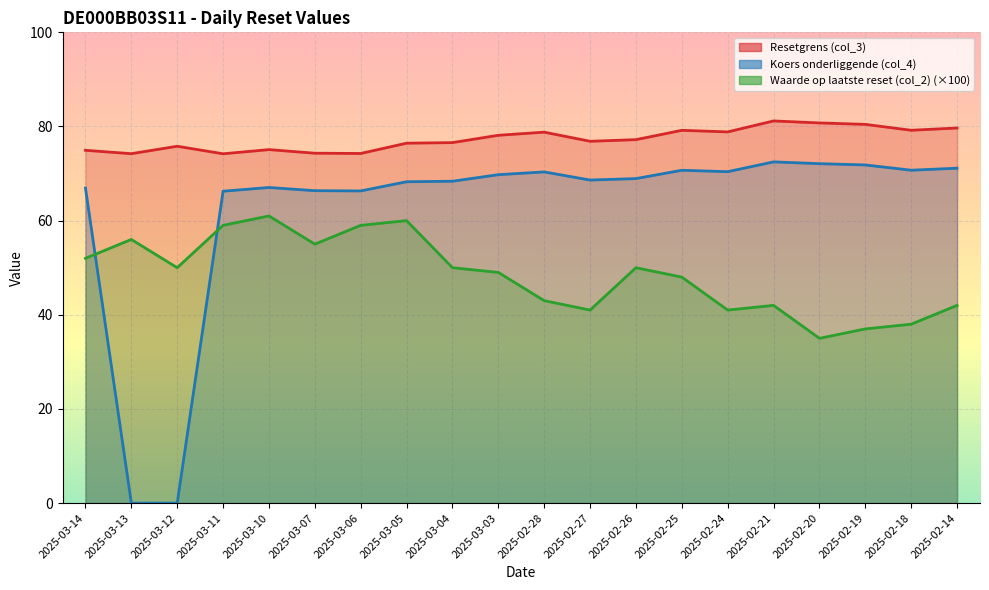

Reading left to right, what are all the values shown in this chart?

Resetgrens (col_3): 74.9	74.2	75.8	74.2	75.1	74.3	74.3	76.5	76.6	78.1	78.8	76.9	77.2	79.2	78.8	81.2	80.8	80.5	79.2	79.7
Koers onderliggende (col_4): 66.9	0.0	0.0	66.2	67.0	66.4	66.3	68.3	68.4	69.8	70.3	68.6	68.9	70.7	70.4	72.5	72.1	71.8	70.7	71.1
Waarde op laatste reset (col_2): 52.0	56.0	50.0	59.0	61.0	55.0	59.0	60.0	50.0	49.0	43.0	41.0	50.0	48.0	41.0	42.0	35.0	37.0	38.0	42.0